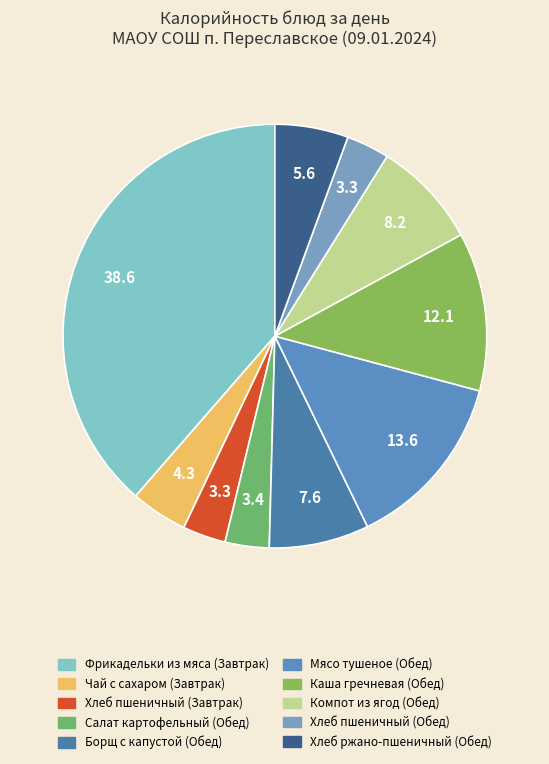

How many slices are in this pie chart?

10